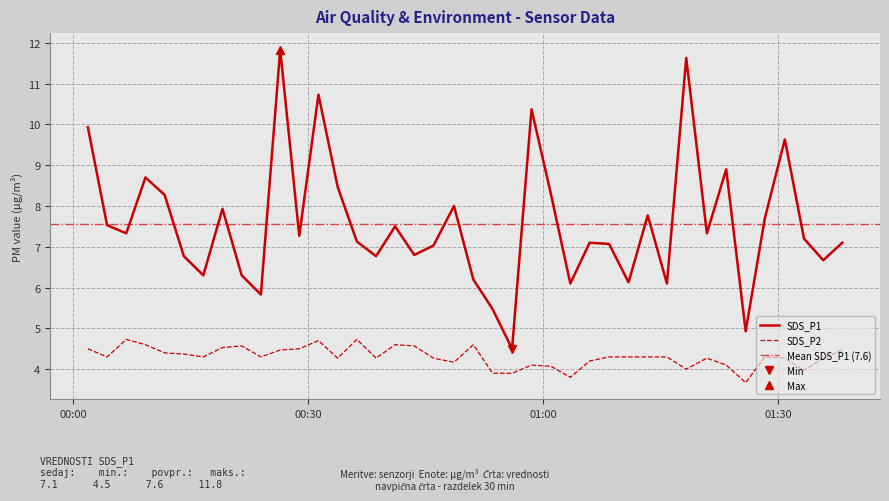

Does the chart have visible grid lines?

Yes